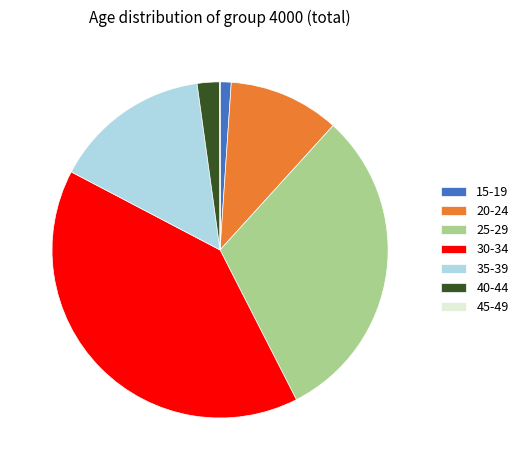

Does 15-19 represent more than half of the total?

No